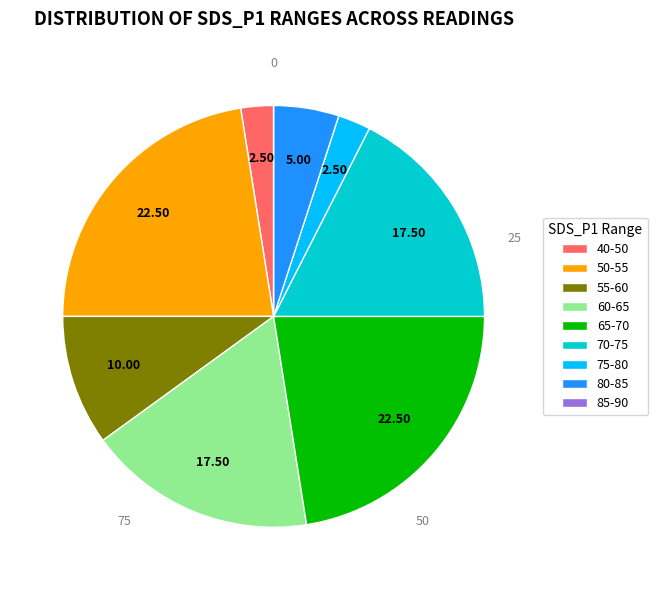

Is there any slice that represents more than half of the pie?

No